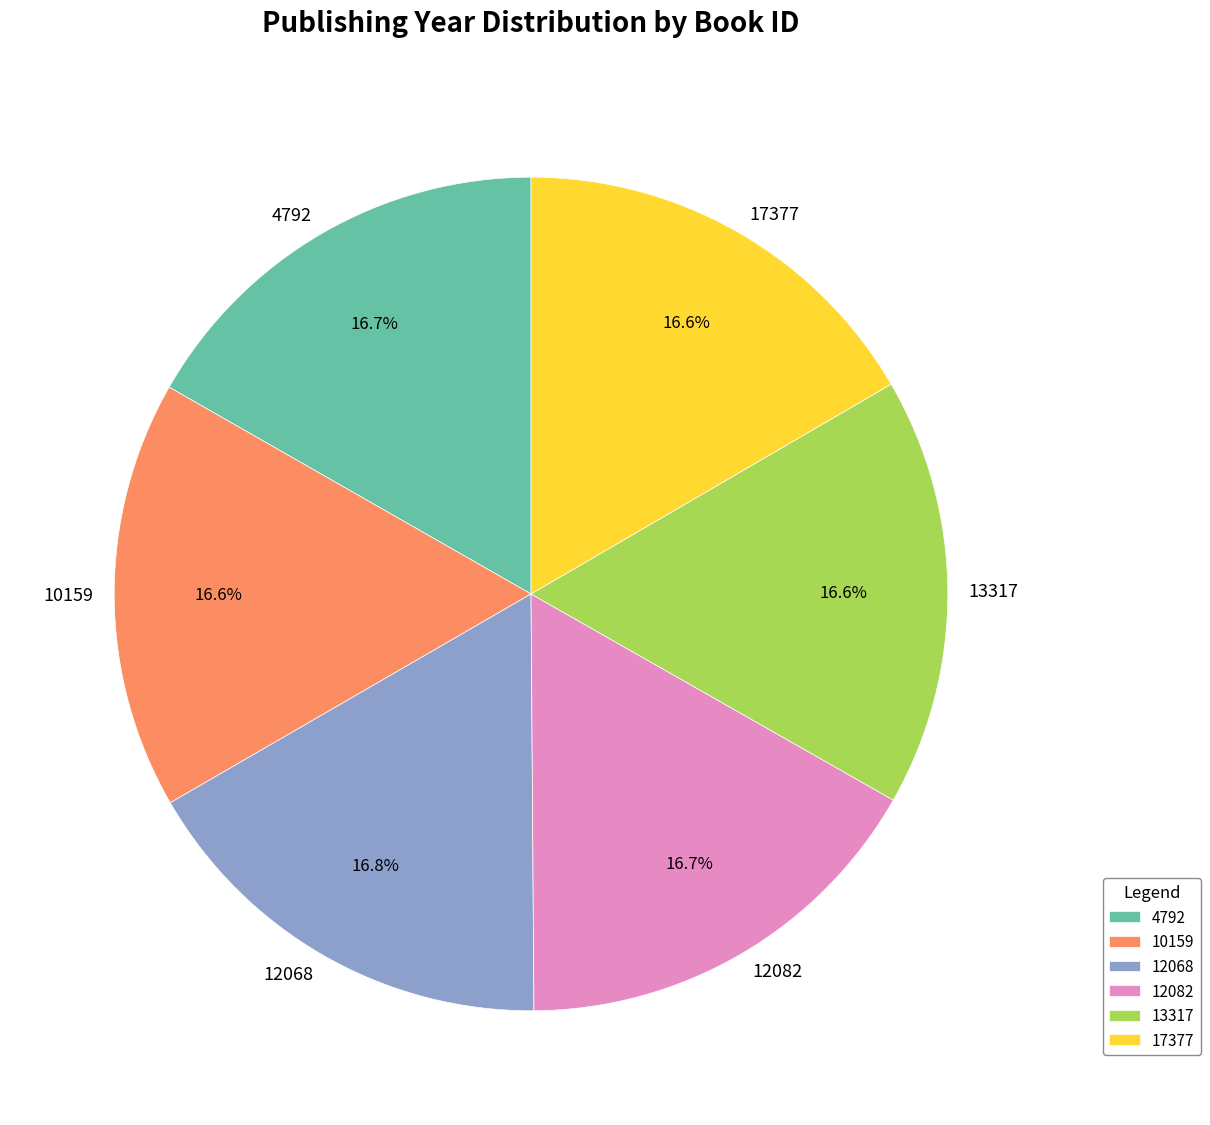

To the nearest percent, what percentage of the pie is 13317?

17%